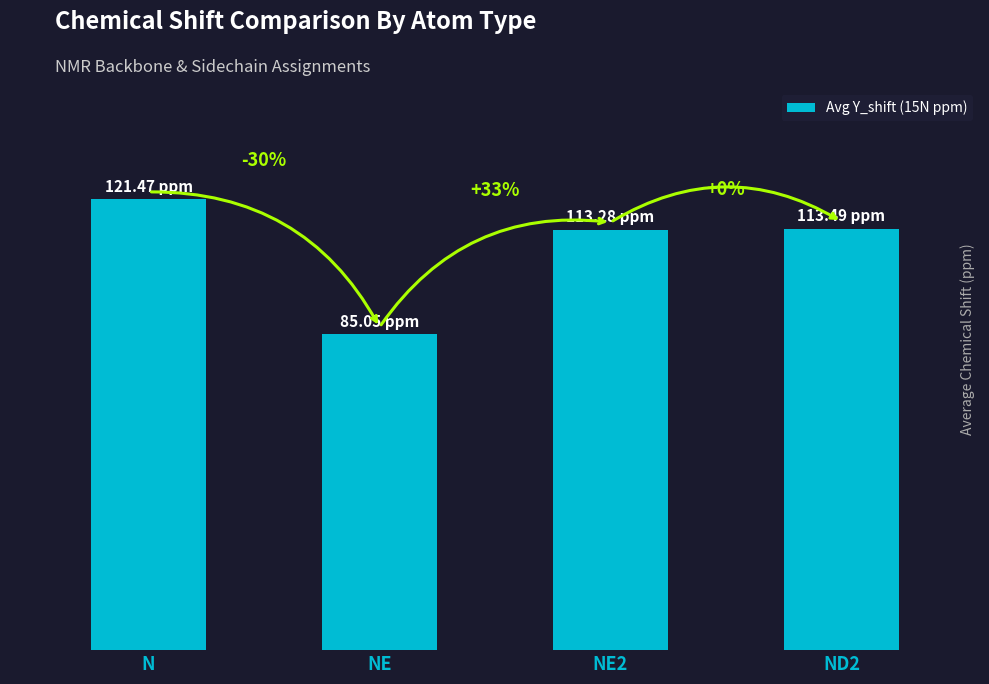

Are the bars horizontal?

No